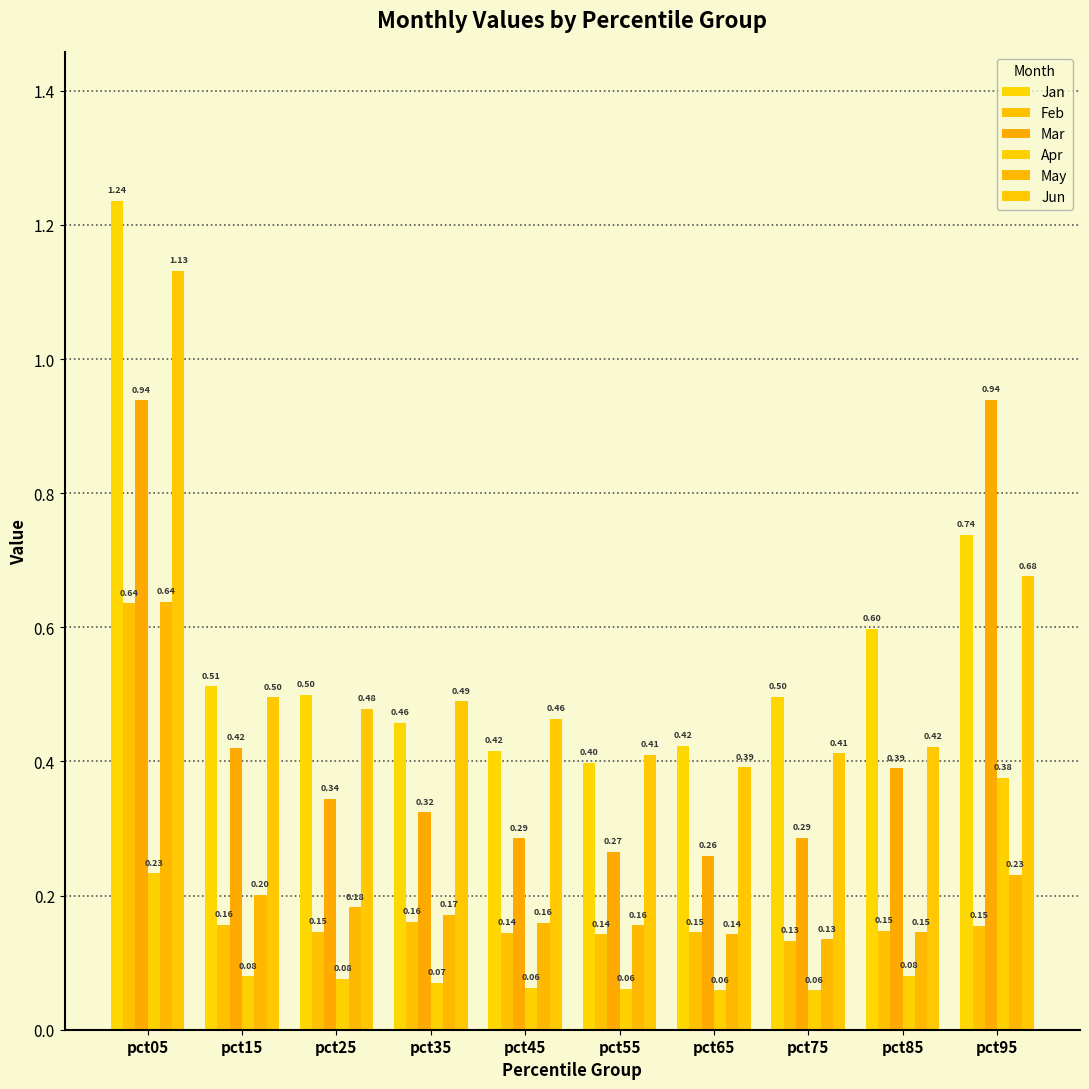

How many distinct data groups are displayed?

6